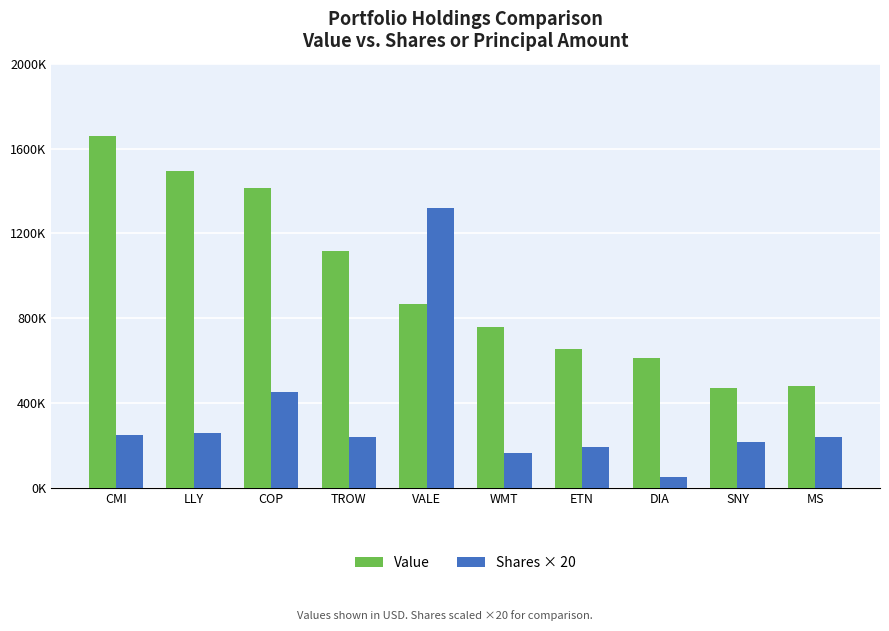

Reading right to left, transcribe all the data shown in this chart.

Value: MS=480000	SNY=473000	DIA=612000	ETN=657000	WMT=758000	VALE=869000	TROW=1118000	COP=1414000	LLY=1492000	CMI=1660000
Shares × 20: MS=242120	SNY=218000	DIA=52500	ETN=191500	WMT=162680	VALE=1318000	TROW=242140	COP=453600	LLY=257800	CMI=248380